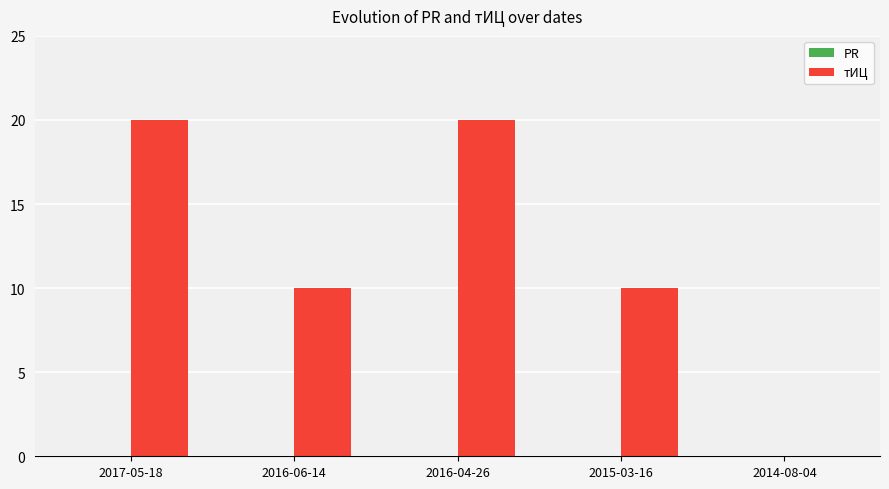

Which has a higher value, 2016-04-26 or 2016-06-14?

2016-04-26